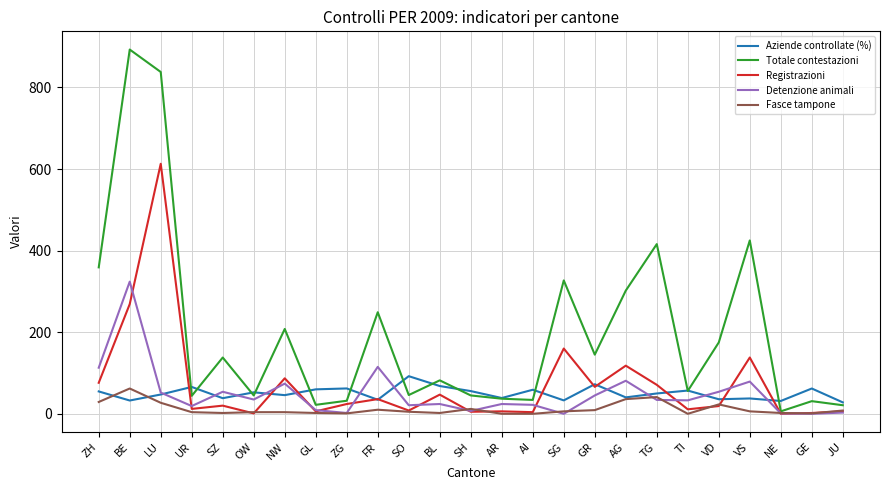

Does the chart display data point markers on the line(s)?

No